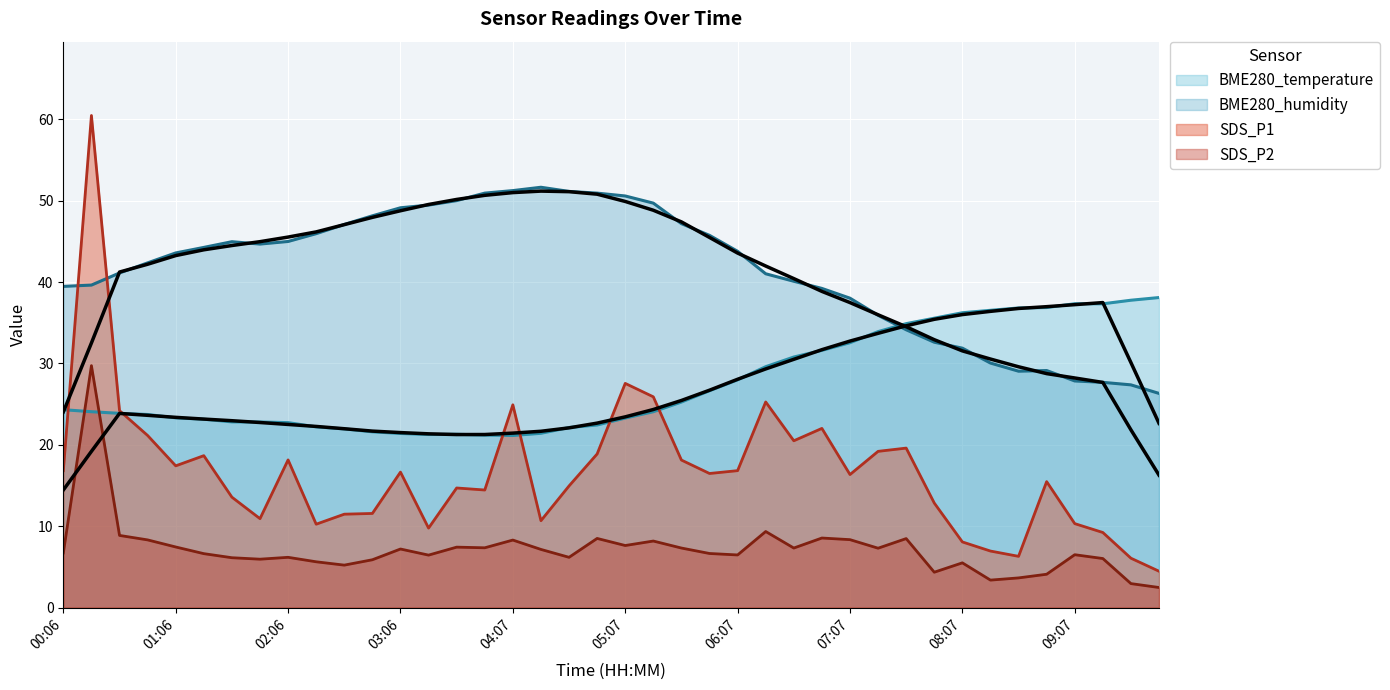

How many data points in BME280_temperature are less than 24?

19